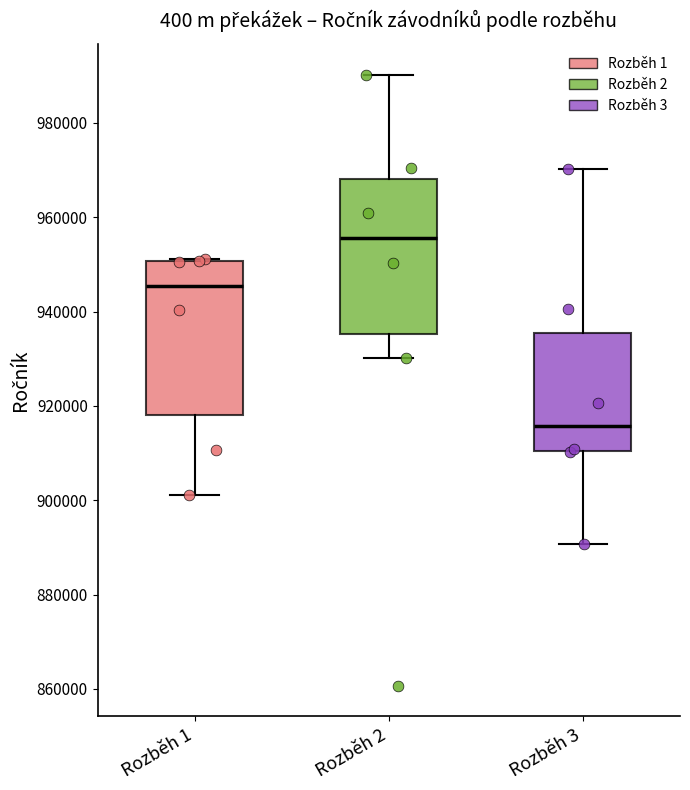

Where does the upper whisker of the box for Rozběh 2 end on the y-axis? The values are not printed on the chart, so give them approximately, as read against the axis.

990000